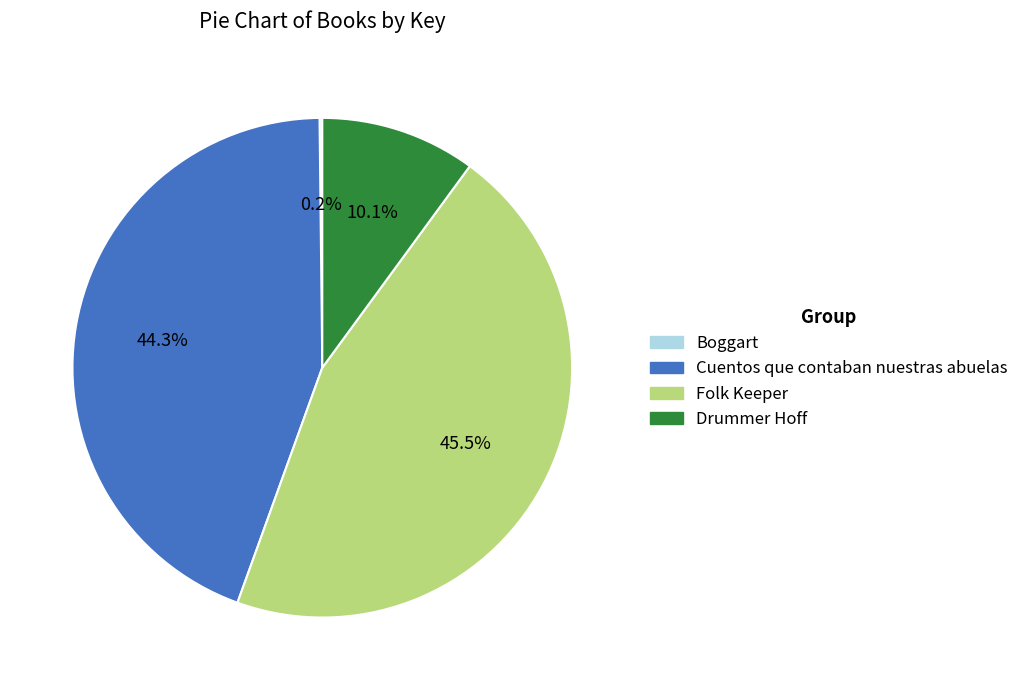

Does Drummer Hoff represent more than half of the total?

No